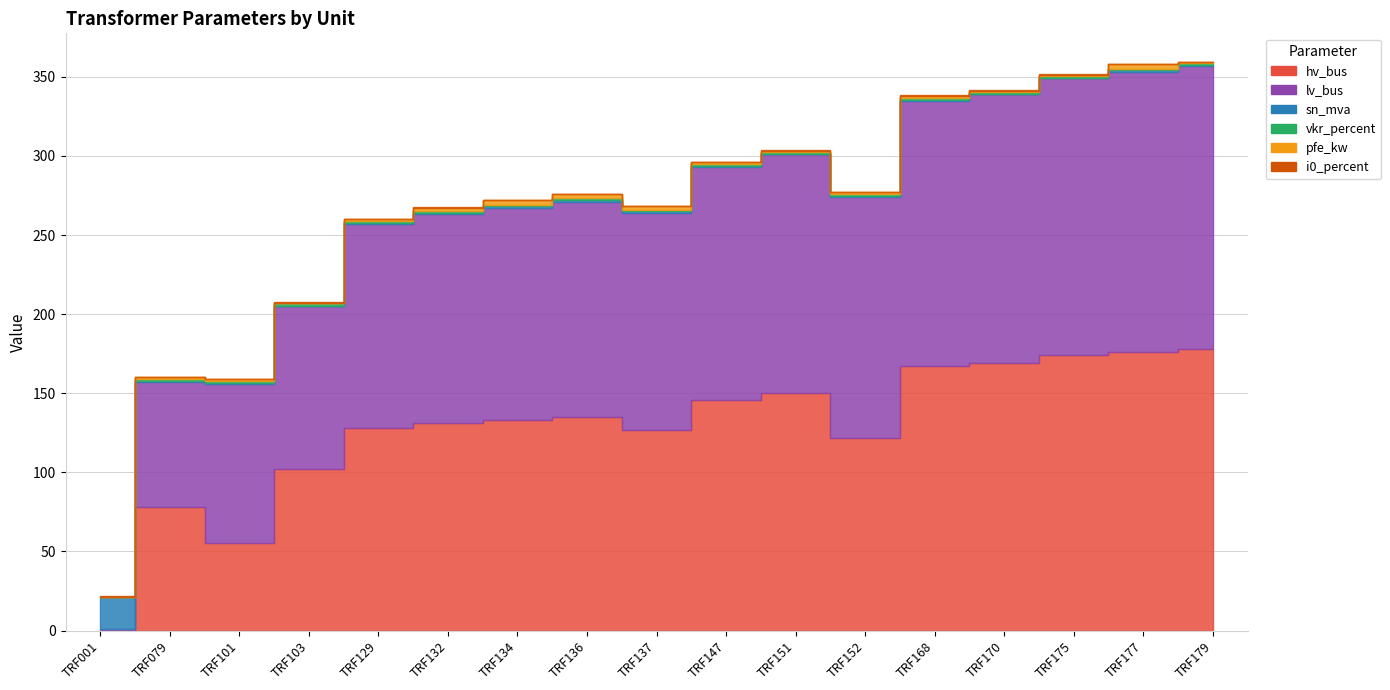

What is the value of the i0_percent point at the 9th from the left?

0.2